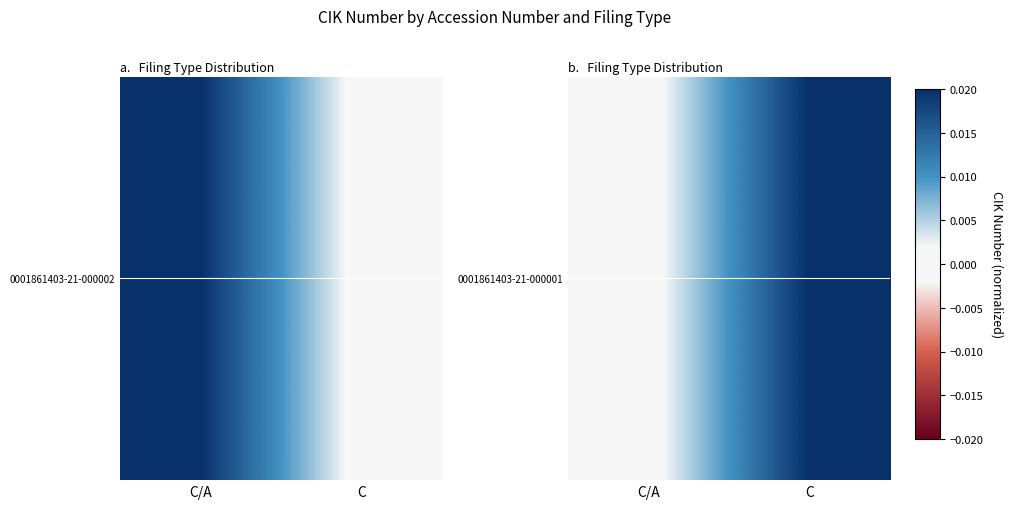

List the labels in order of value, smallest first.

C/A, C